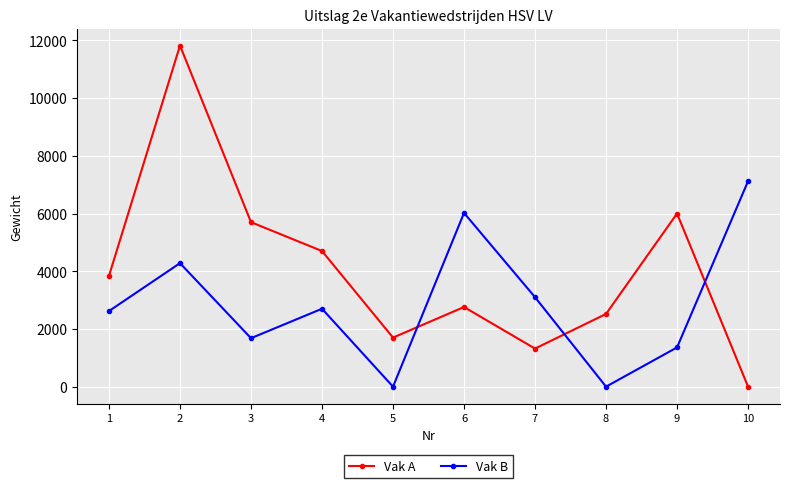

What are all the series names shown in the legend?

Vak A, Vak B